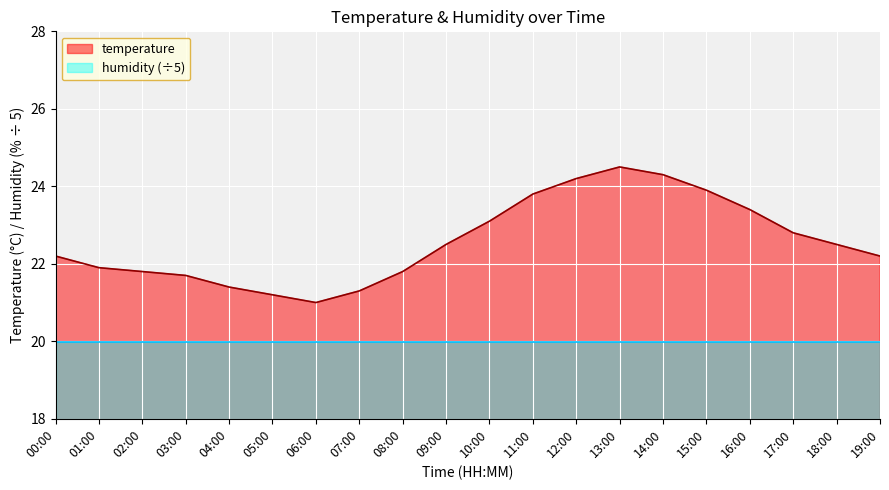

Is it true that the value at 05:00 is 30.9?

False